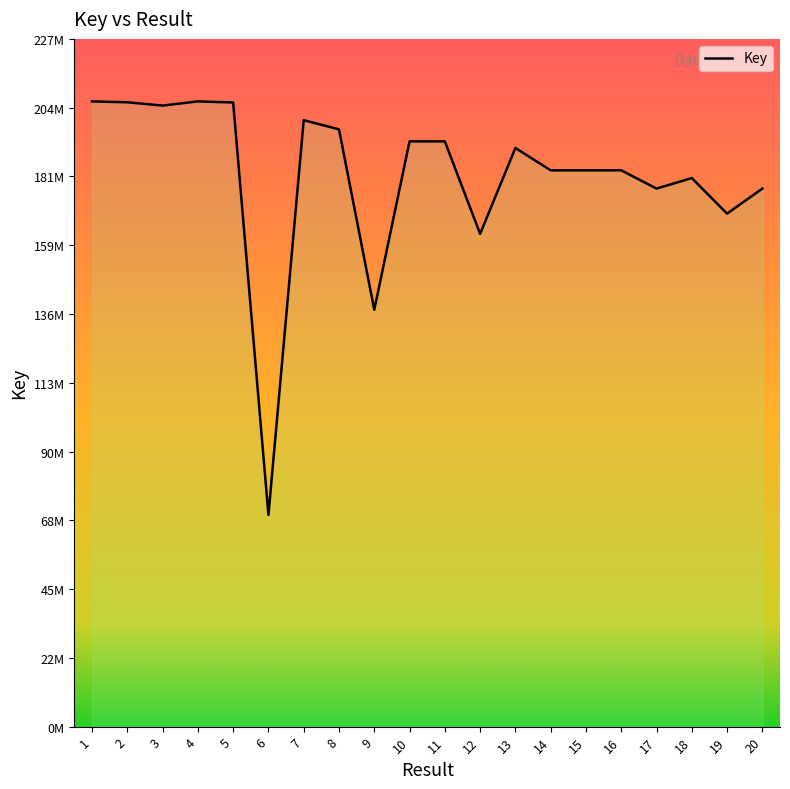

Rank the categories by value from lowest to highest.

6, 9, 12, 19, 20, 17, 18, 15, 14, 16, 13, 11, 10, 8, 7, 3, 5, 2, 4, 1